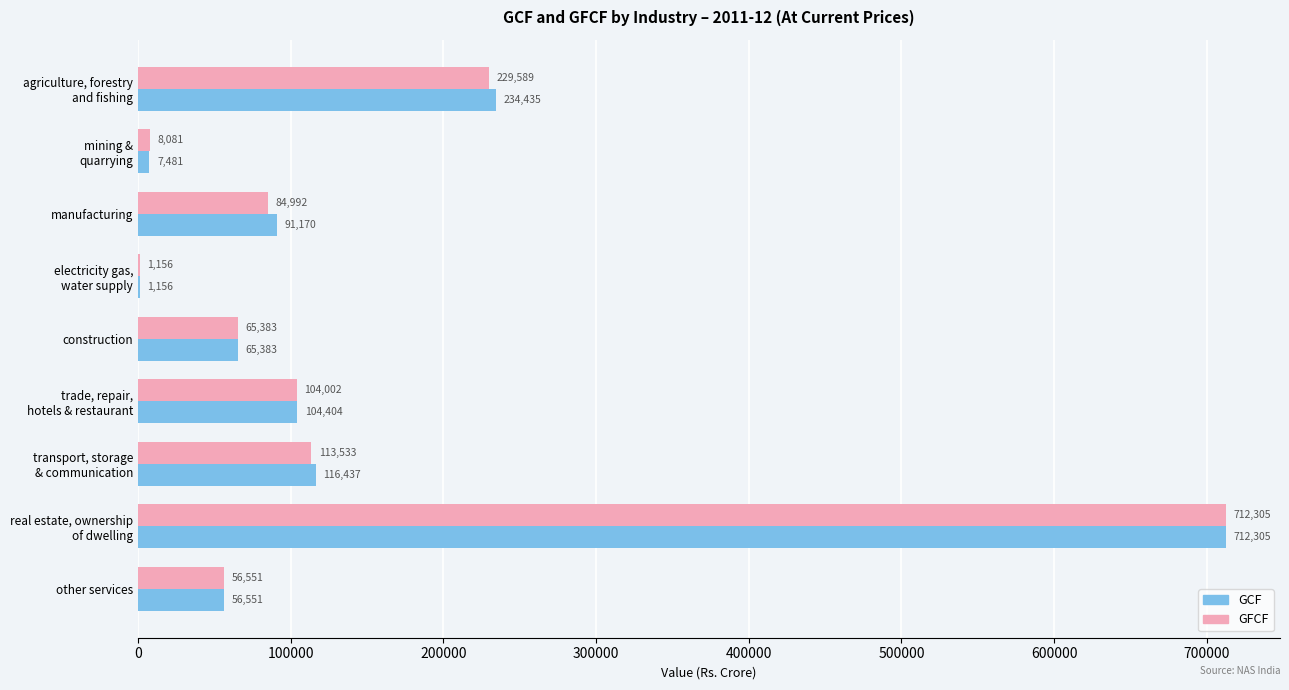

What is the total value across all series at manufacturing?

176162